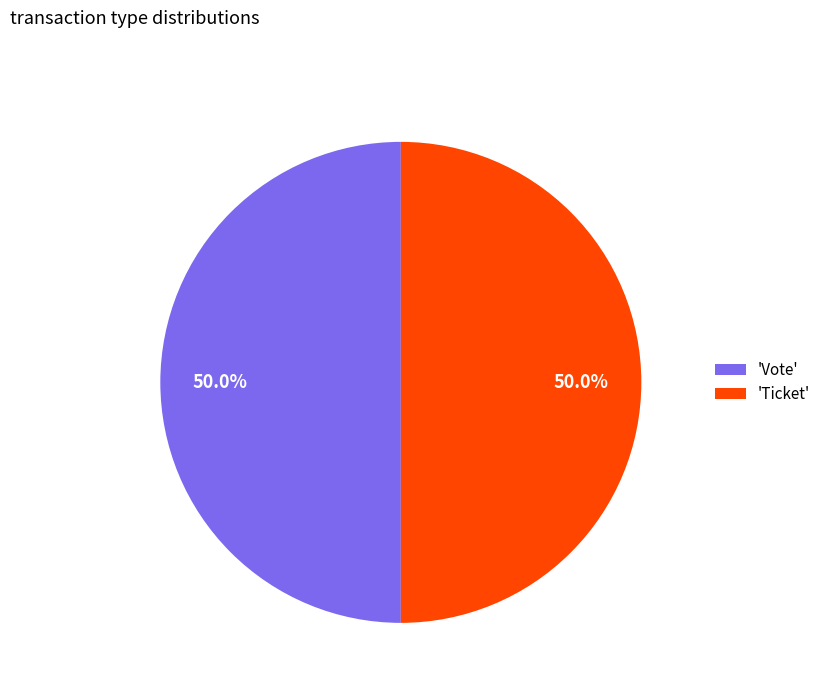

What portion of the pie excludes 'Vote'?

50.0%